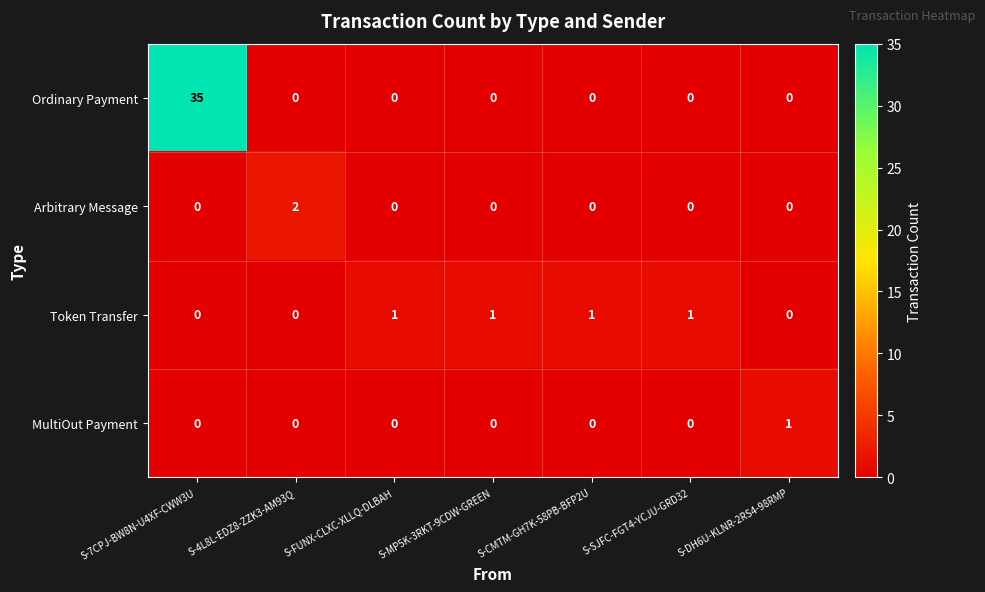

Is it true that MultiOut Payment equals 0 at S-7CPJ-BW8N-U4XF-CWW3U?

True